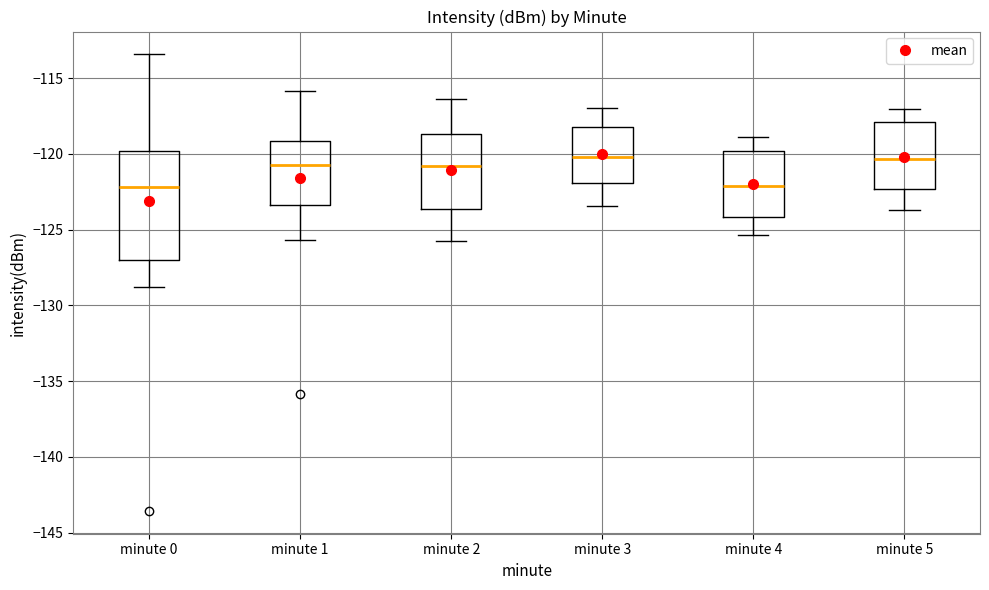

Comparing the boxes themselves (not the whiskers), which one is the tallest?

minute 0